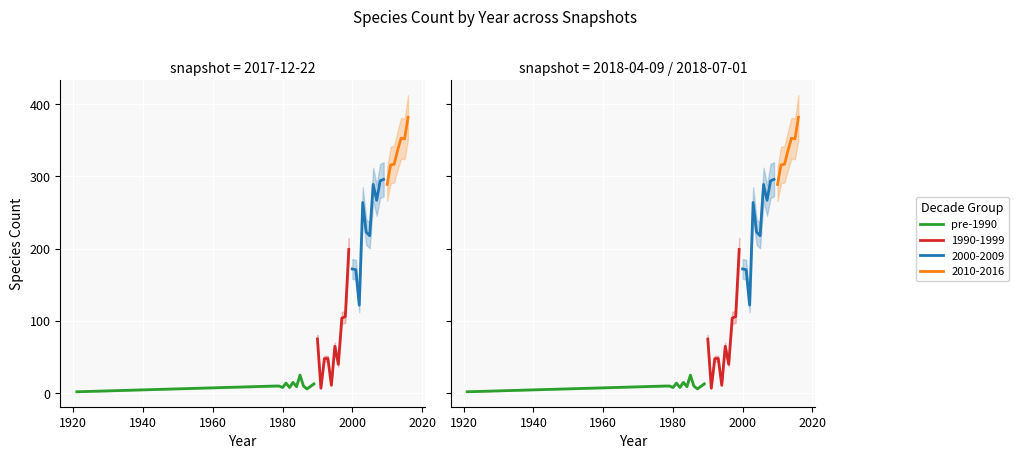

At which label does the data first exceed 10?

1980